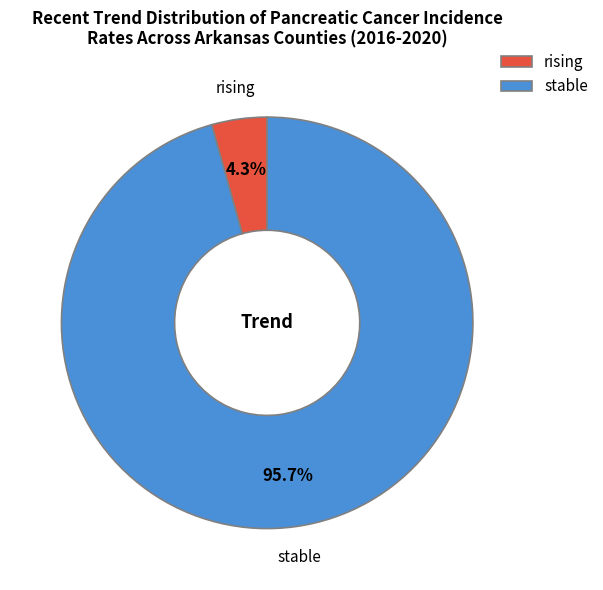

Count the number of slices in the pie.

2